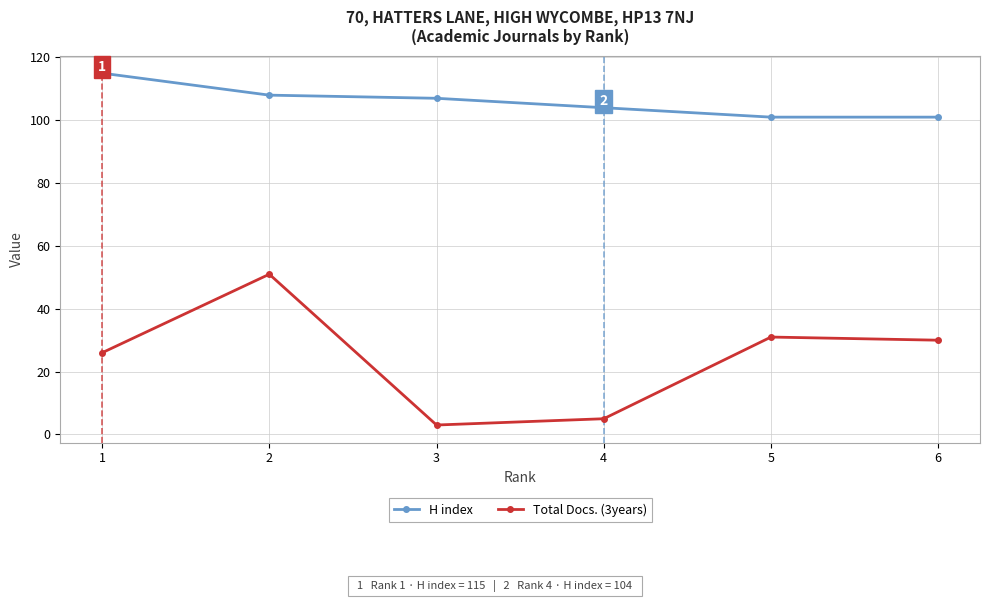

Which series has the largest total across all categories?

H index